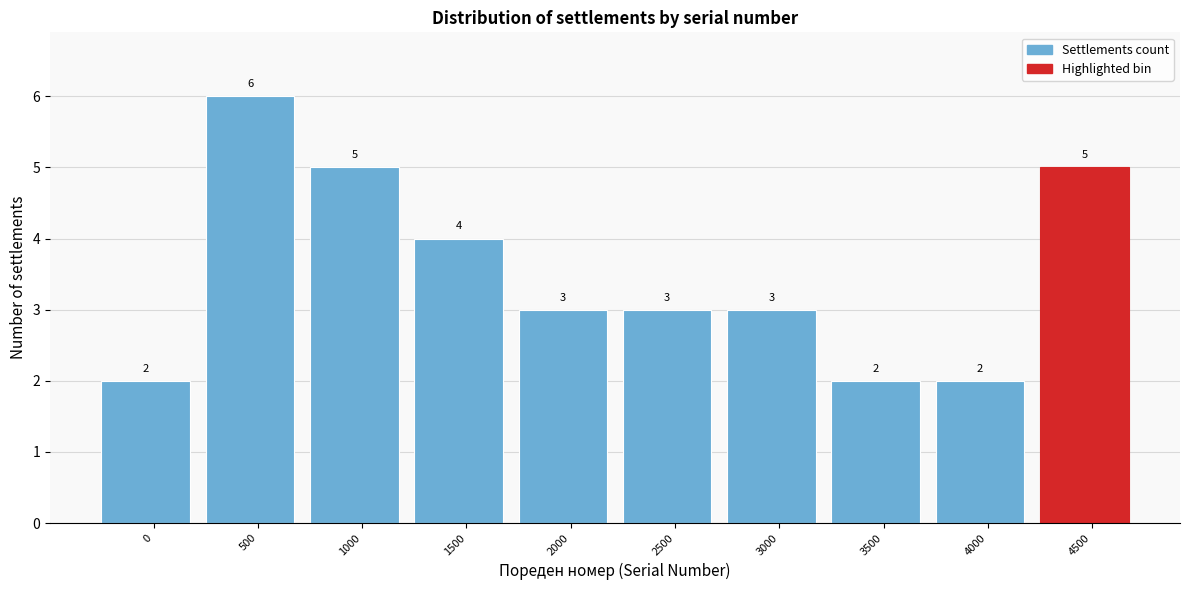

Reading left to right, what are all the values shown in this chart?

0=2	500=6	1000=5	1500=4	2000=3	2500=3	3000=3	3500=2	4000=2	4500=5